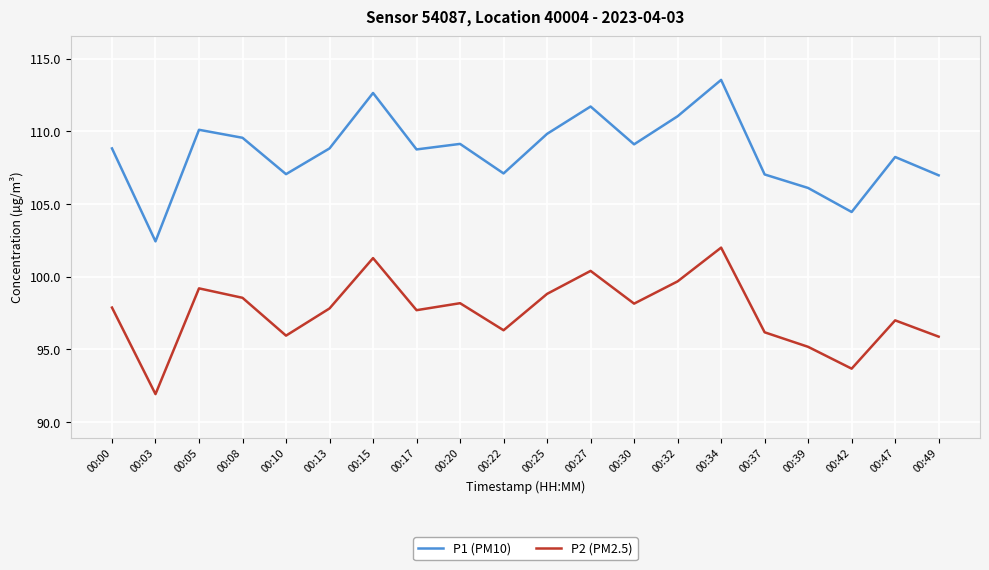

Where is the first local minimum for P2 (PM2.5)?

00:03